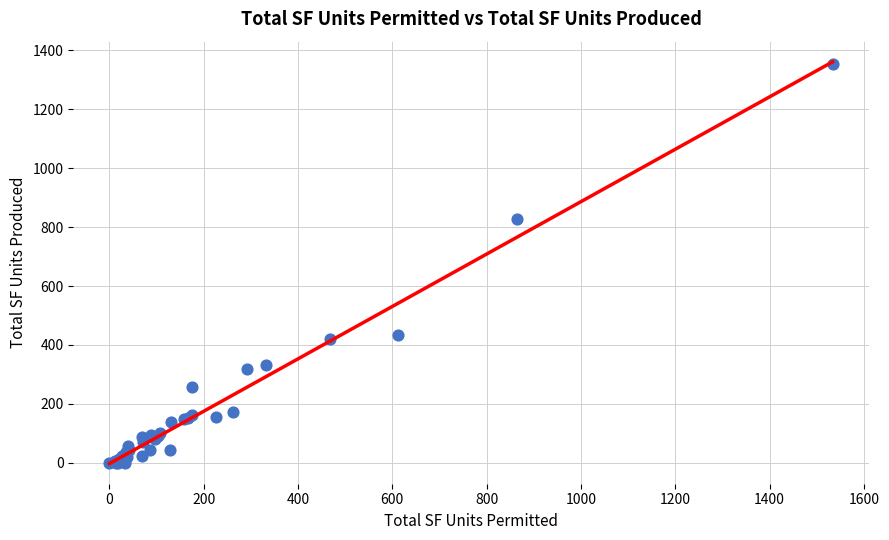

What Y value in the scatter plot is closest to 676?

827